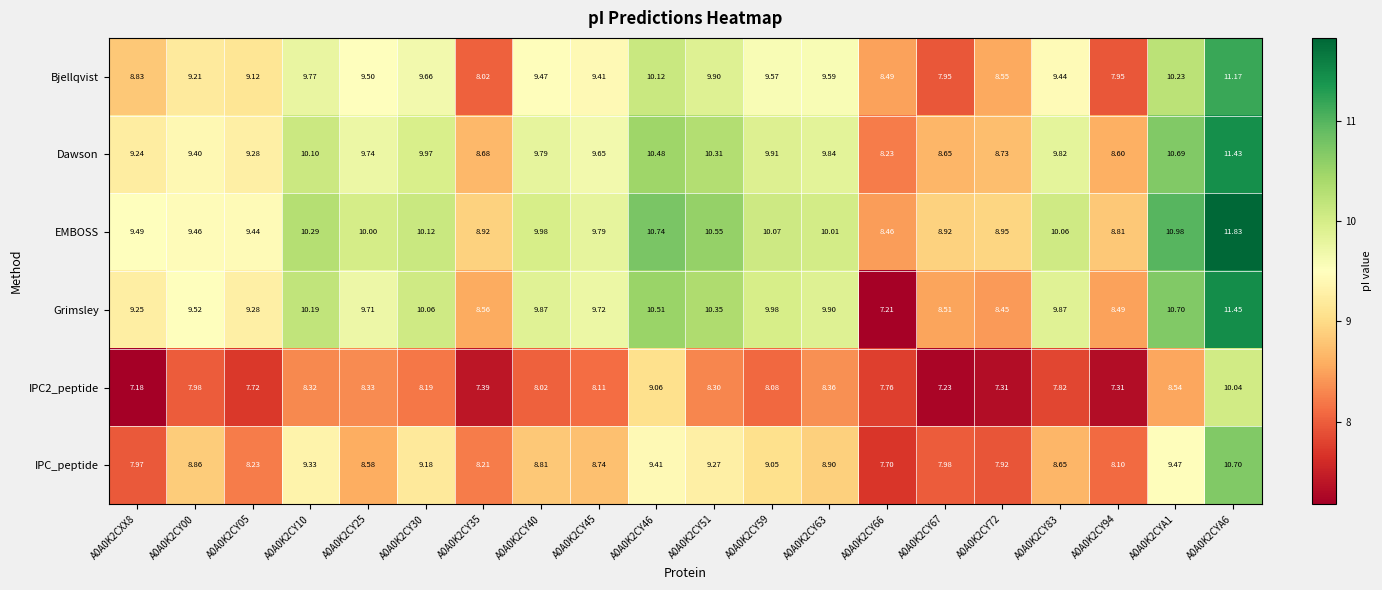

Which series has the largest total across all categories?

EMBOSS